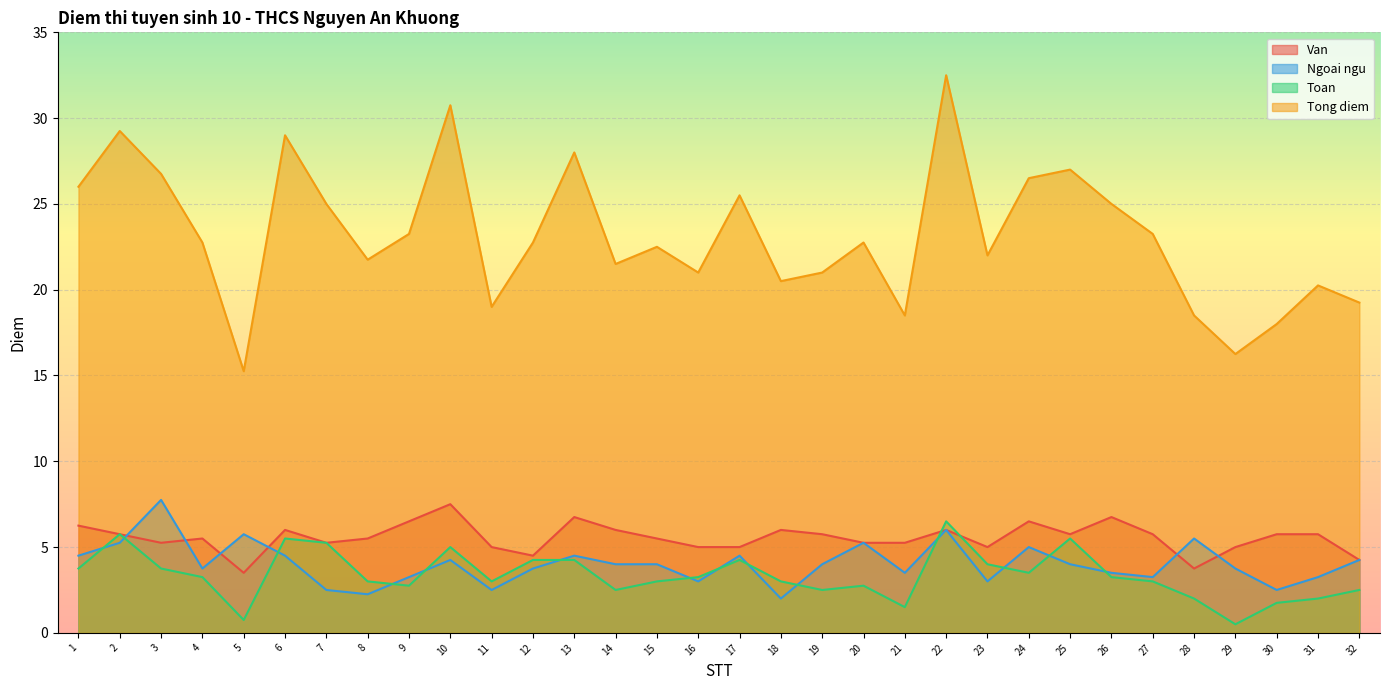

How many series are shown in this chart?

4